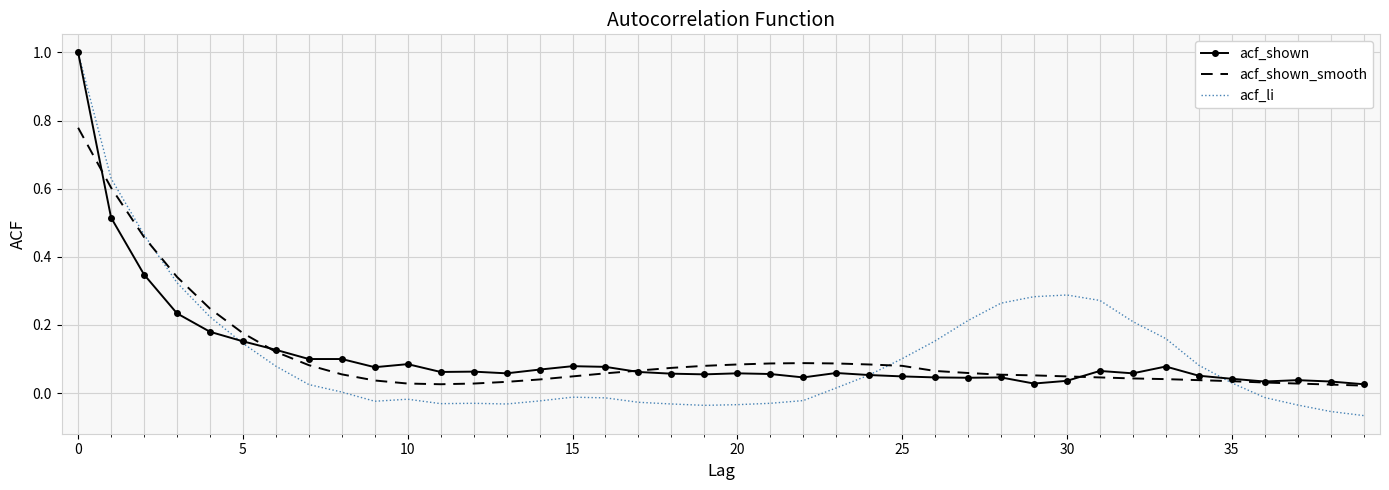

Which series has the largest range (max minus min)?

acf_li